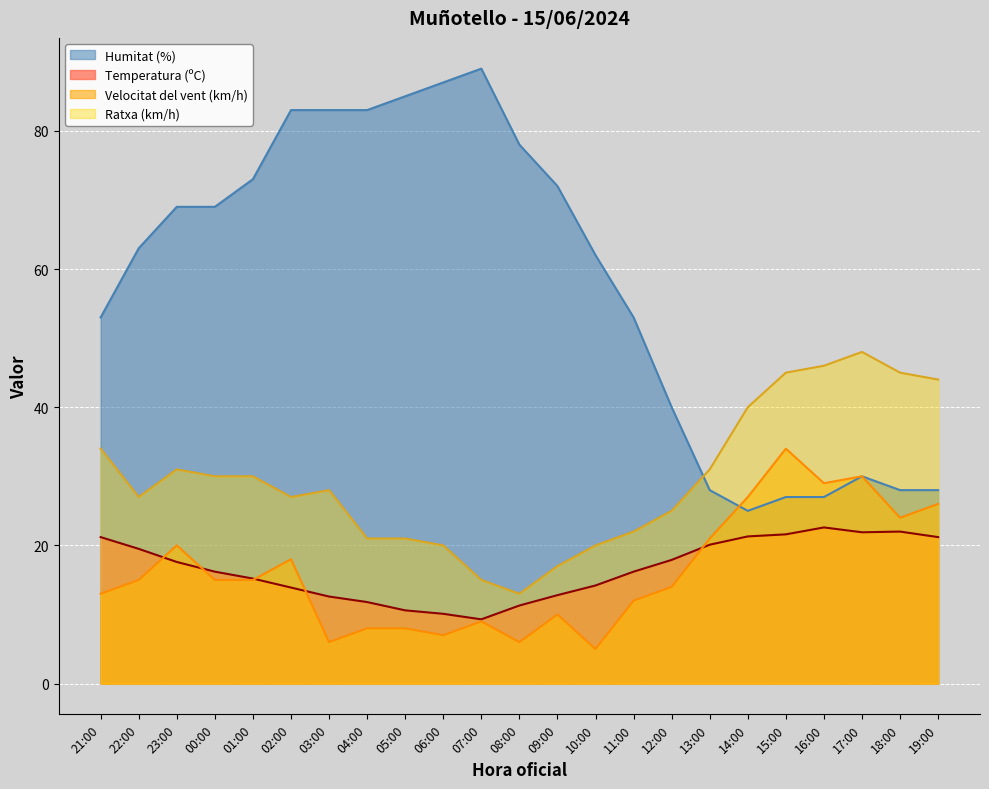

True or false: Temperatura (ºC) has a value of 3.1 at 09:00.

False